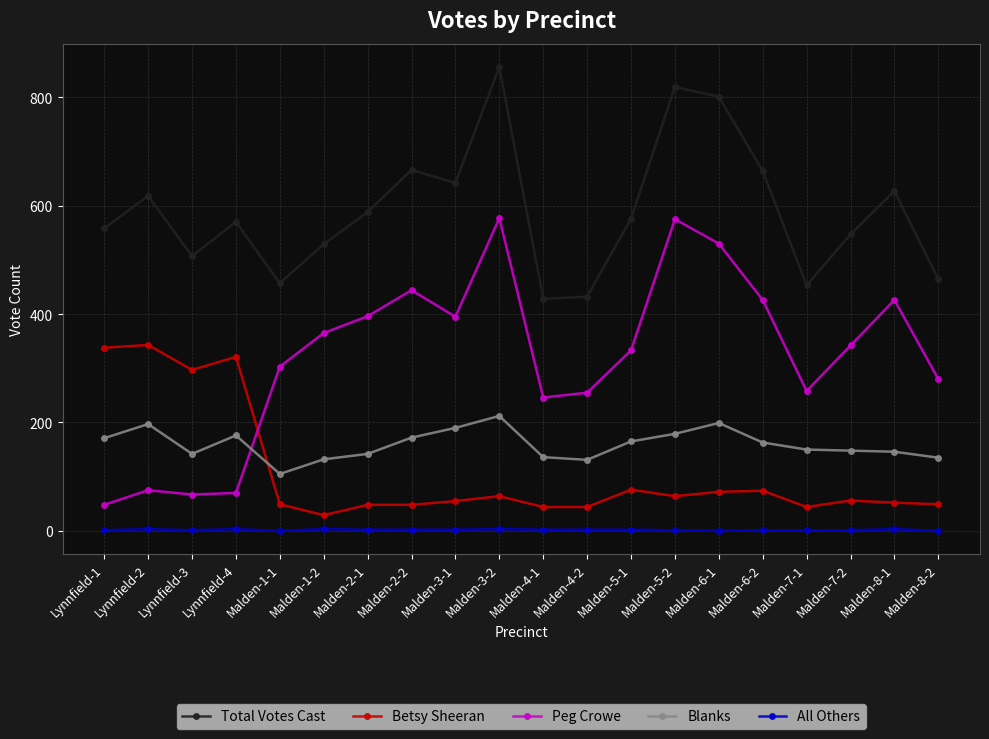

What is the difference between the second highest and minimum values in the Betsy Sheeran series?

309